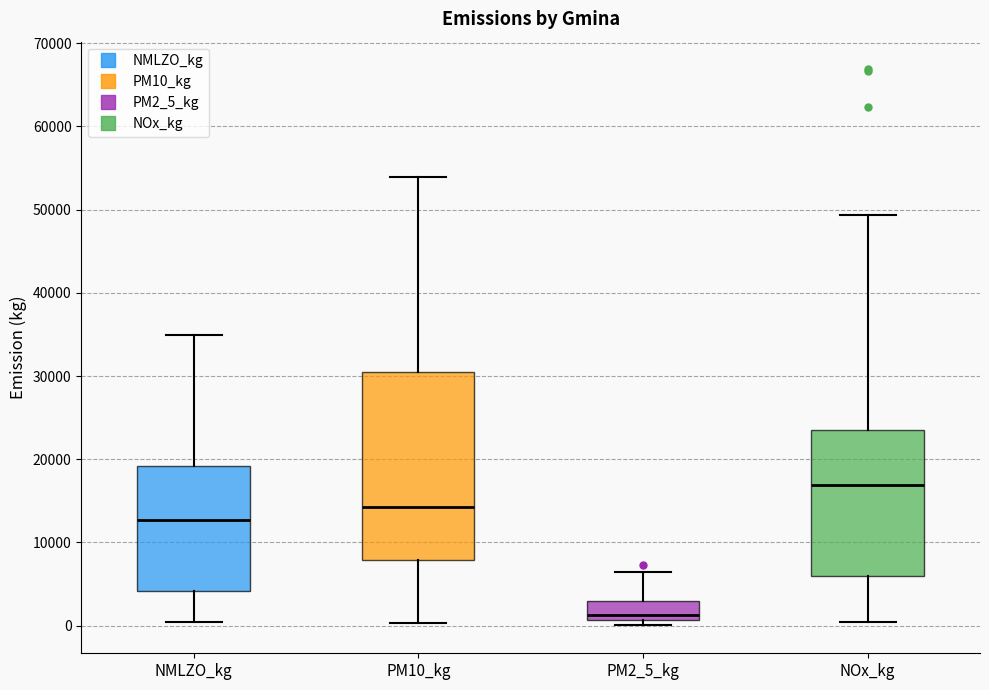

Reading left to right, transcribe this box plot: for each box, give where its median line is, the range the box spans, and where its two whiskers end, as read against the y-axis. The values are not printed on the chart, so give them approximately, as read against the axis.

NMLZO_kg: median 13000, box 4000 to 19000, whiskers 0 to 35000
PM10_kg: median 14000, box 8000 to 31000, whiskers 0 to 54000
PM2_5_kg: median 1000 (just above the box's lower edge), box 1000 to 3000, whiskers 0 to 6000
NOx_kg: median 17000, box 6000 to 23000, whiskers 0 to 49000